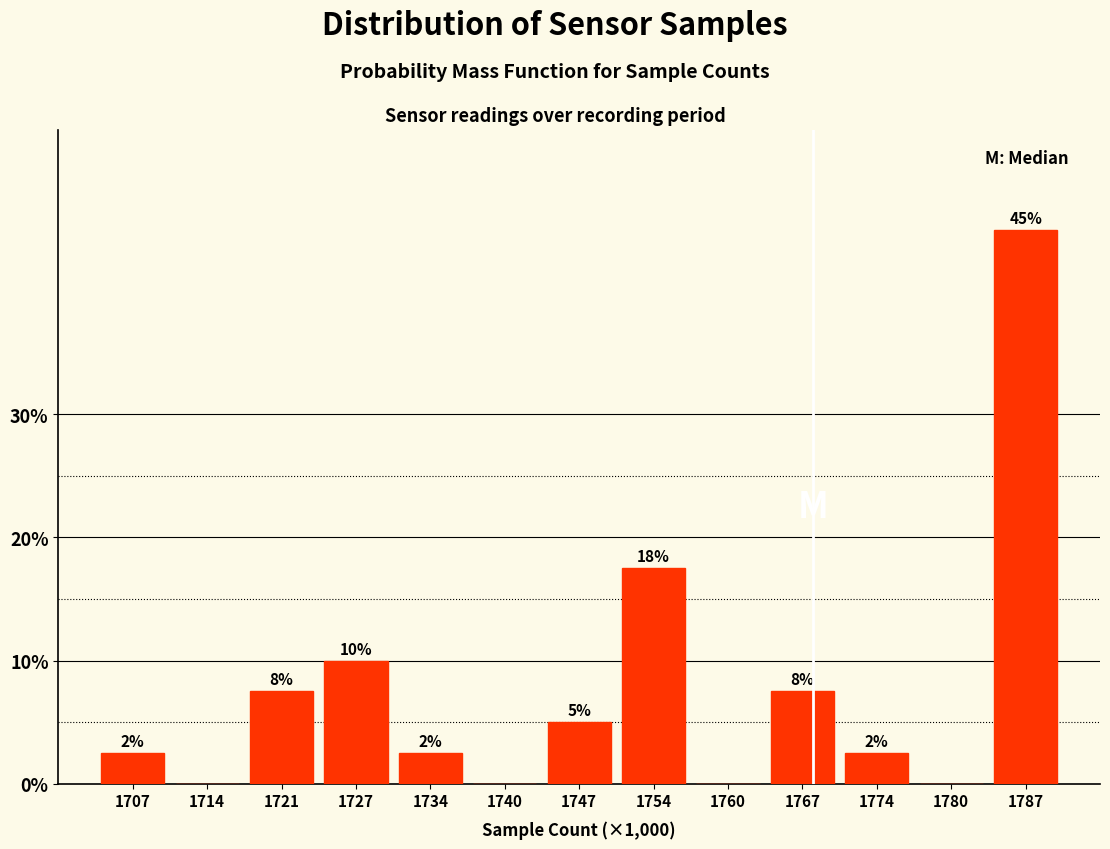

Are the bars horizontal?

No